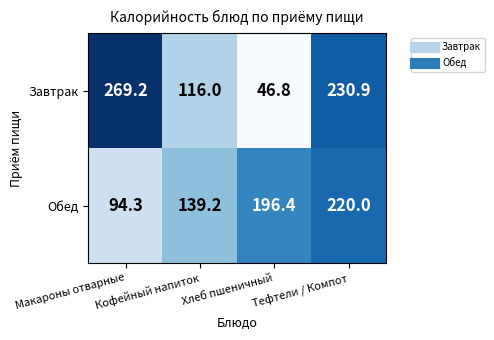

Which series has the largest range (max minus min)?

Завтрак